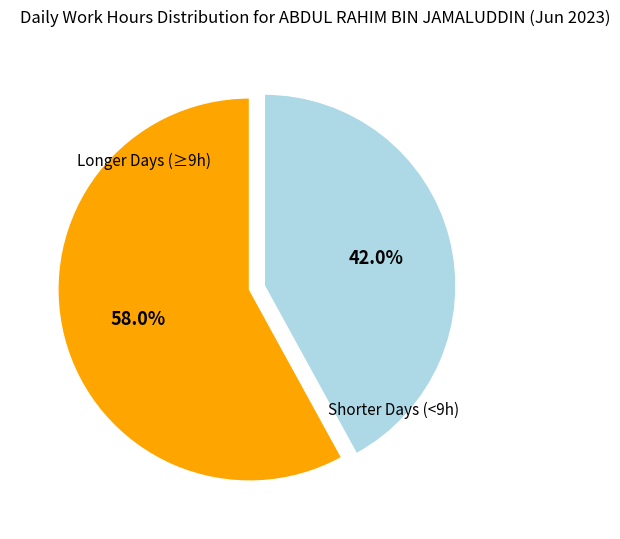

Does any single category account for the majority?

Yes